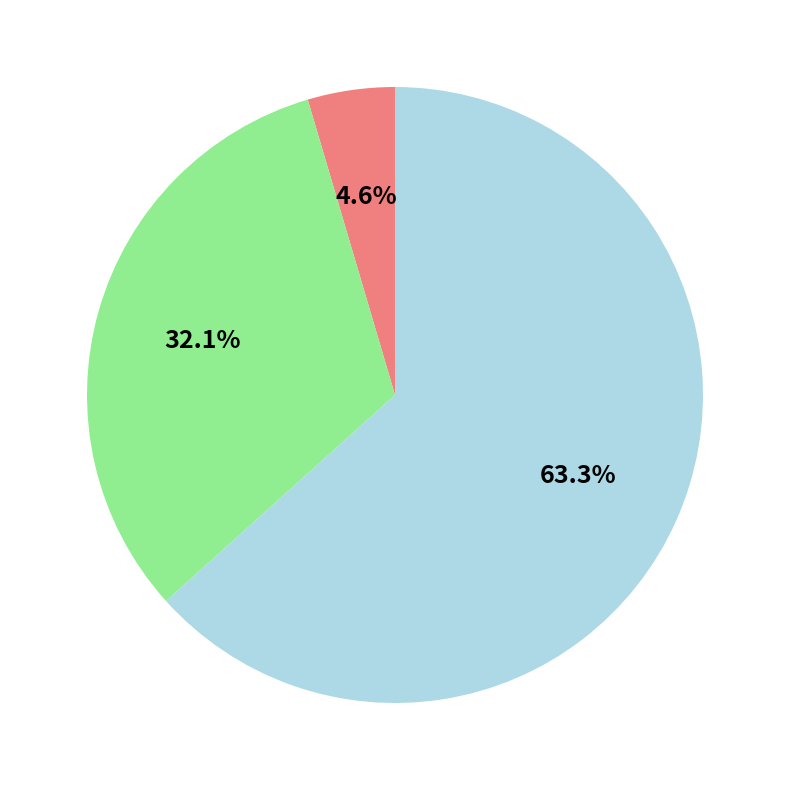

To the nearest percent, what is the difference between the largest and smallest slice percentages?

59%